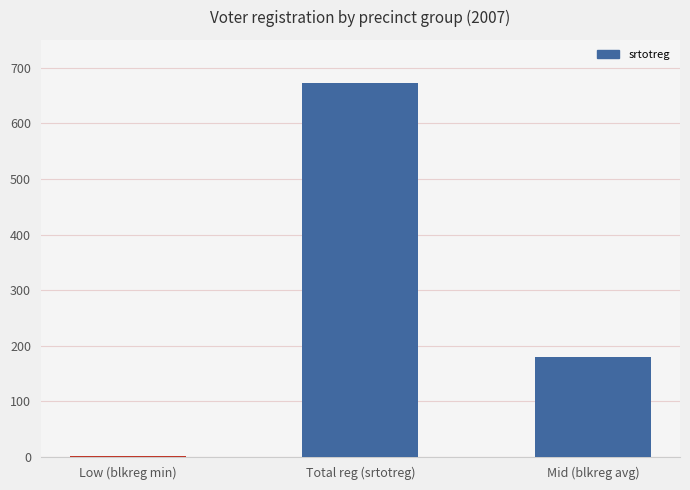

What is the sum of all values?

854